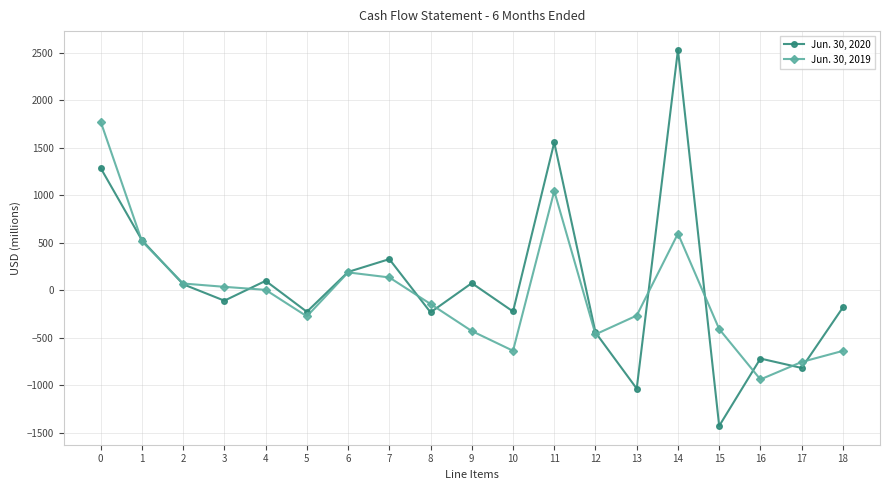

How many values in the Jun. 30, 2020 series are below -110?

9